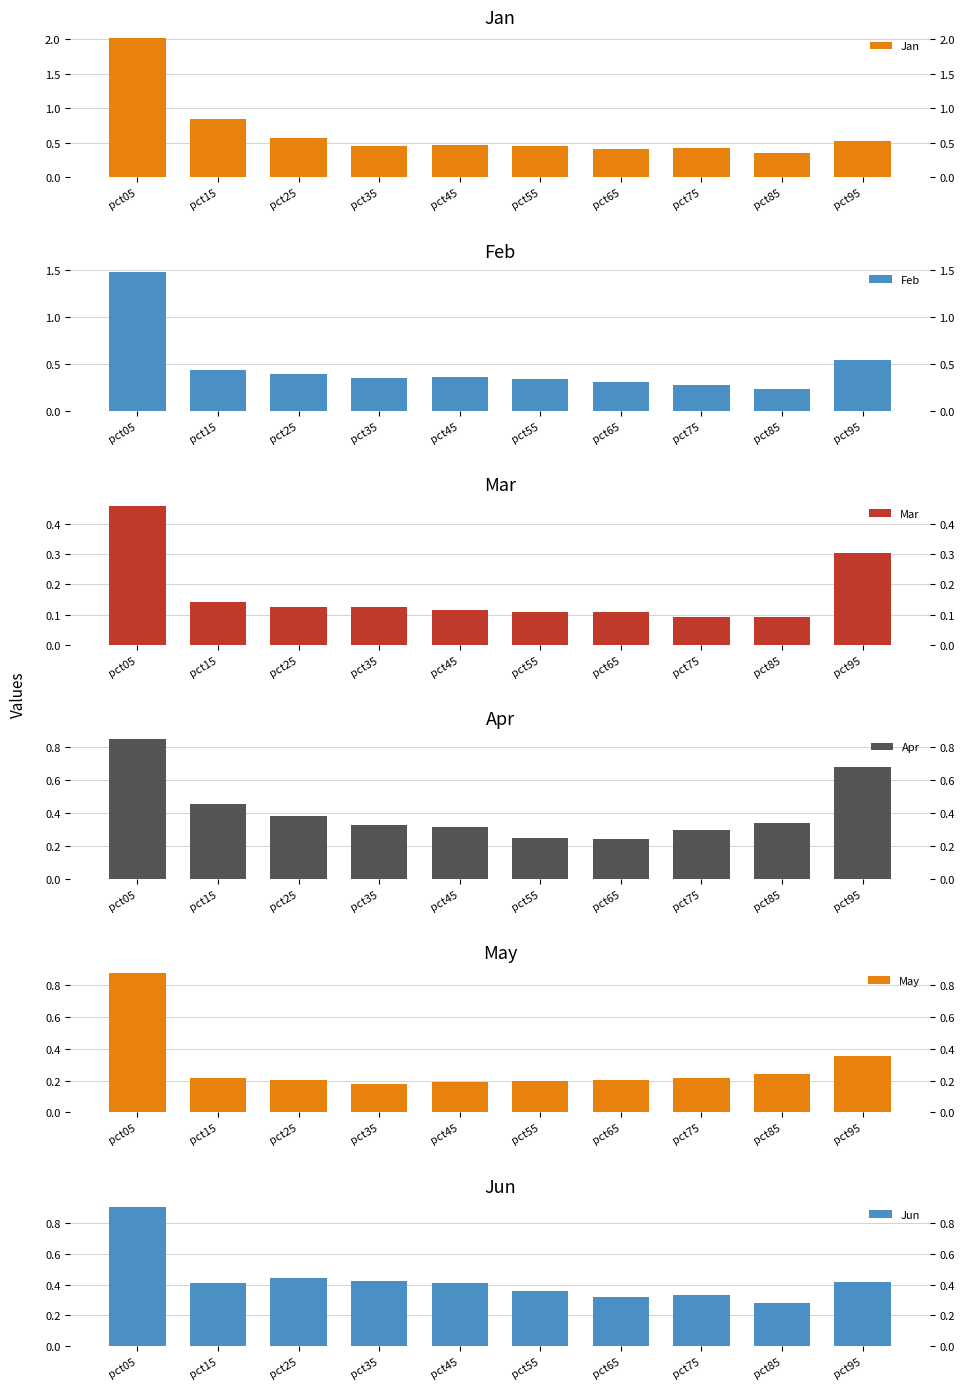

Reading right to left, transcribe all the data shown in this chart.

Jan: pct95=0.5	pct85=0.4	pct75=0.4	pct65=0.4	pct55=0.5	pct45=0.5	pct35=0.5	pct25=0.6	pct15=0.8	pct05=2.0
Feb: pct95=0.5	pct85=0.2	pct75=0.3	pct65=0.3	pct55=0.3	pct45=0.4	pct35=0.4	pct25=0.4	pct15=0.4	pct05=1.5
Mar: pct95=0.3	pct85=0.1	pct75=0.1	pct65=0.1	pct55=0.1	pct45=0.1	pct35=0.1	pct25=0.1	pct15=0.1	pct05=0.5
Apr: pct95=0.7	pct85=0.3	pct75=0.3	pct65=0.2	pct55=0.2	pct45=0.3	pct35=0.3	pct25=0.4	pct15=0.5	pct05=0.8
May: pct95=0.4	pct85=0.2	pct75=0.2	pct65=0.2	pct55=0.2	pct45=0.2	pct35=0.2	pct25=0.2	pct15=0.2	pct05=0.9
Jun: pct95=0.4	pct85=0.3	pct75=0.3	pct65=0.3	pct55=0.4	pct45=0.4	pct35=0.4	pct25=0.4	pct15=0.4	pct05=0.9